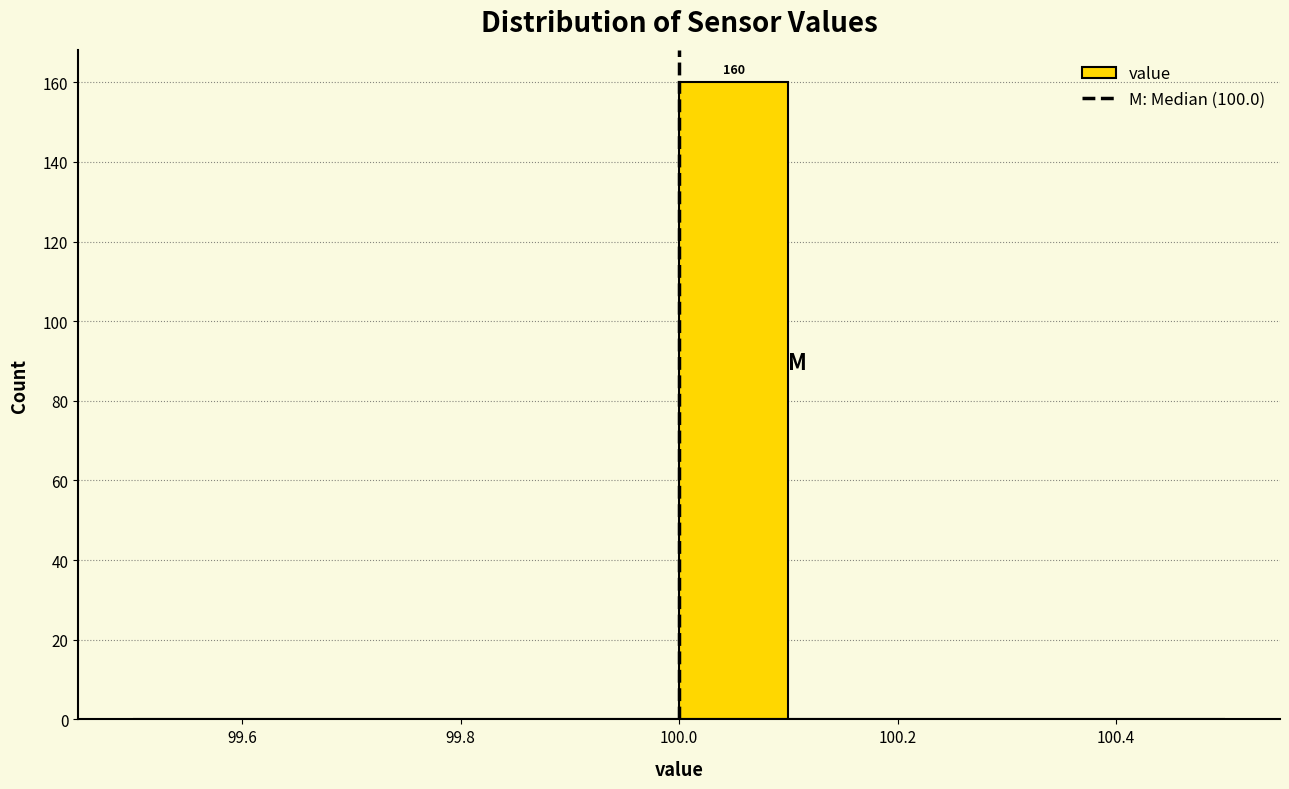

Which range on the x-axis has the tallest bar?

100.0 to 100.1